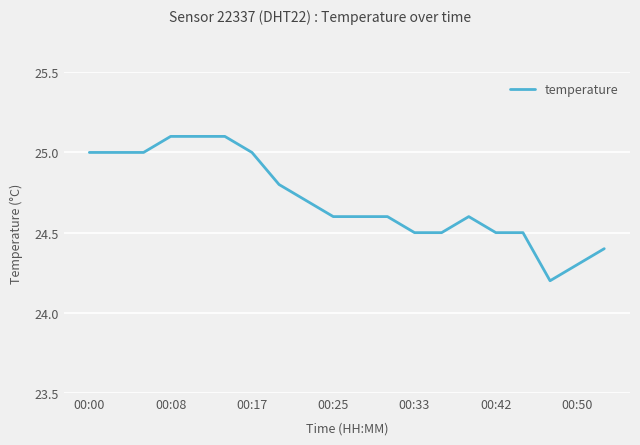

Count the values in the range 24 to 25.

17